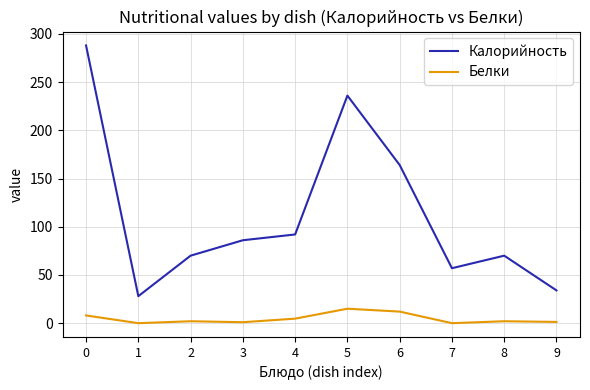

Which series has the largest total across all categories?

Калорийность